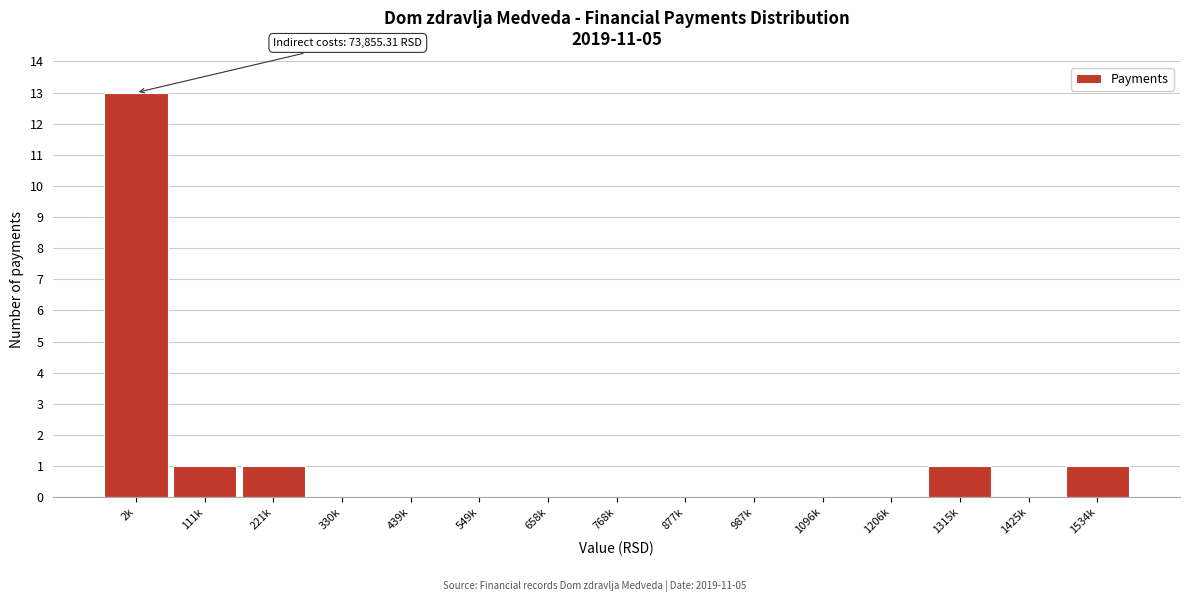

Reading left to right, what are all the values shown in this chart?

2k=13	111k=1	221k=1	330k=0	439k=0	549k=0	658k=0	768k=0	877k=0	987k=0	1096k=0	1206k=0	1315k=1	1425k=0	1534k=1